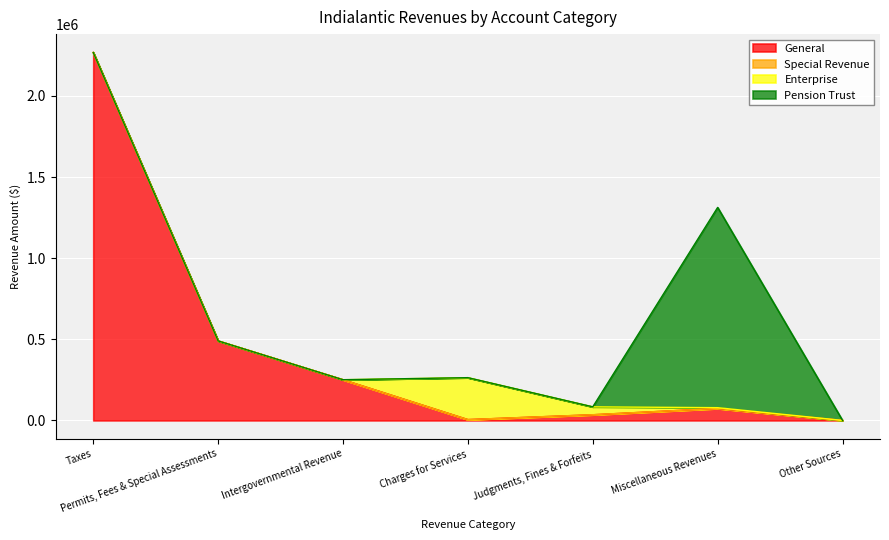

At how many categories does at least one series exceed 1182456?

2